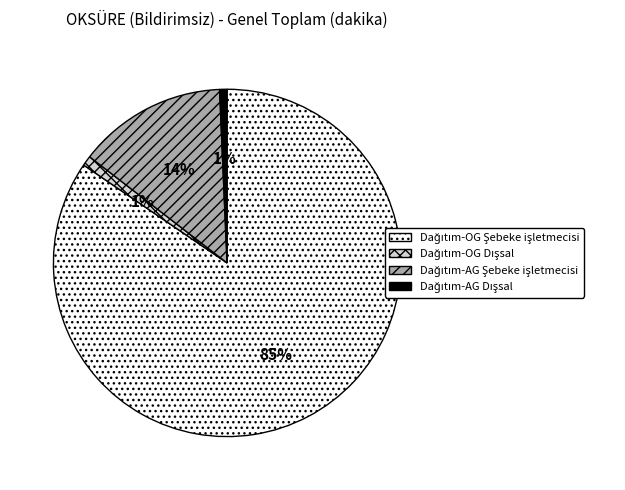

To the nearest percent, what is the average slice percentage?

25%